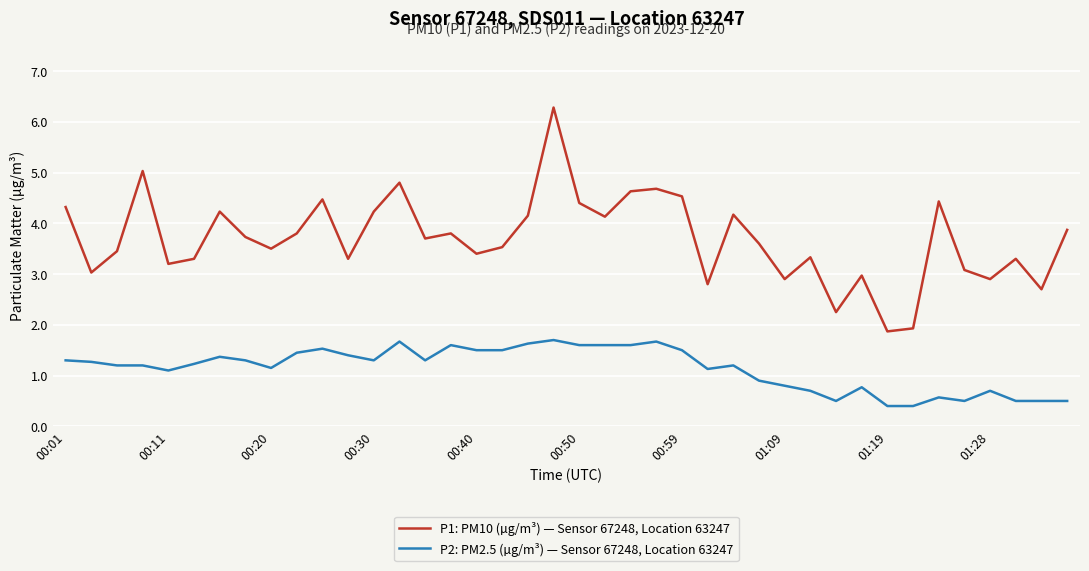

List the series in order of their overall mean, lowest first.

P2: PM2.5 (µg/m³) — Sensor 67248, Location 63247, P1: PM10 (µg/m³) — Sensor 67248, Location 63247